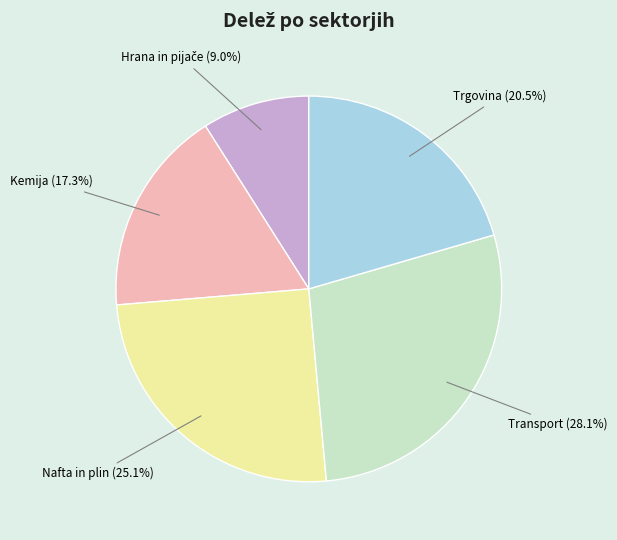

Which slice is the largest?

Transport